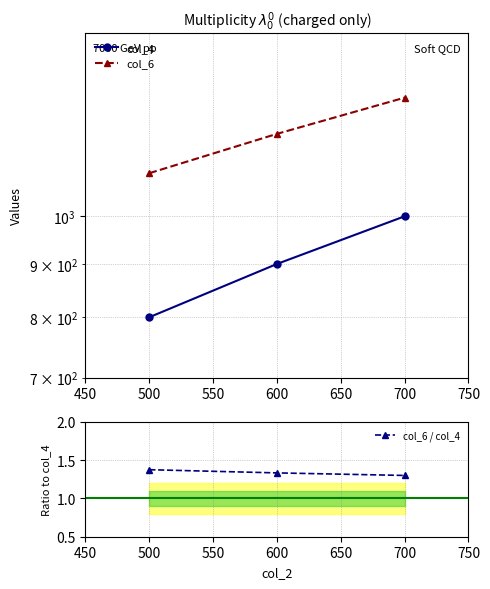

Is it true that col_6 / col_4 equals 0.9 at 700?

False